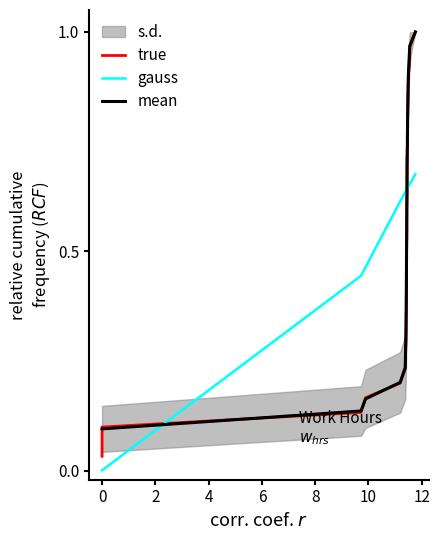

True or false: gauss and mean cross at least once.

True